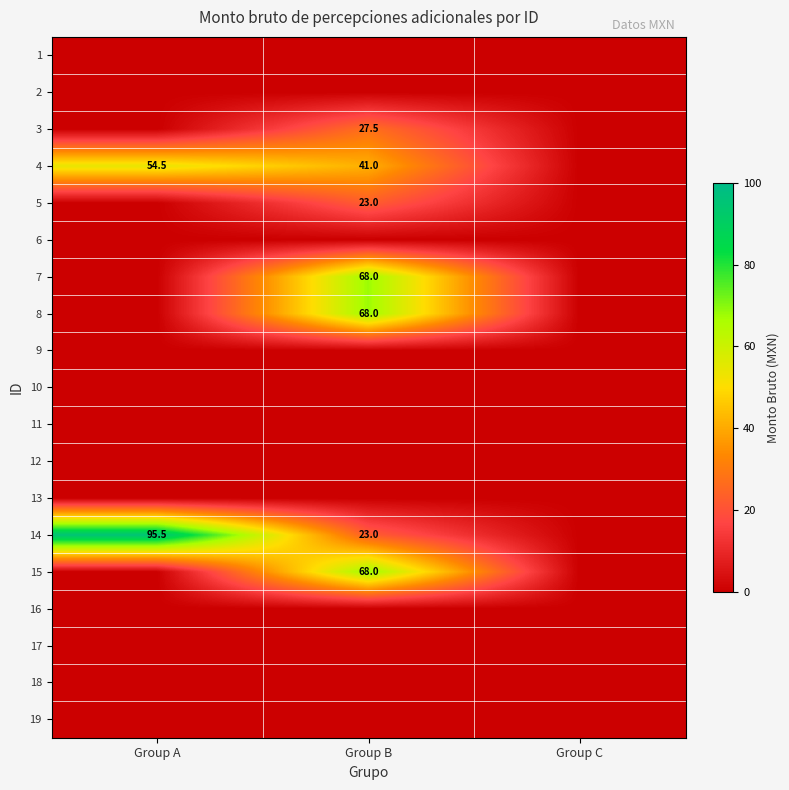

What is the difference between the highest and lowest values at Group B?

68.0